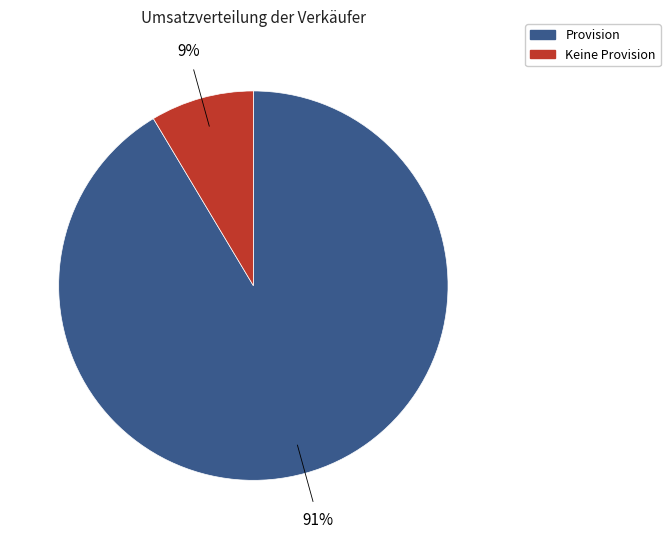

Is there a majority slice in this chart?

Yes